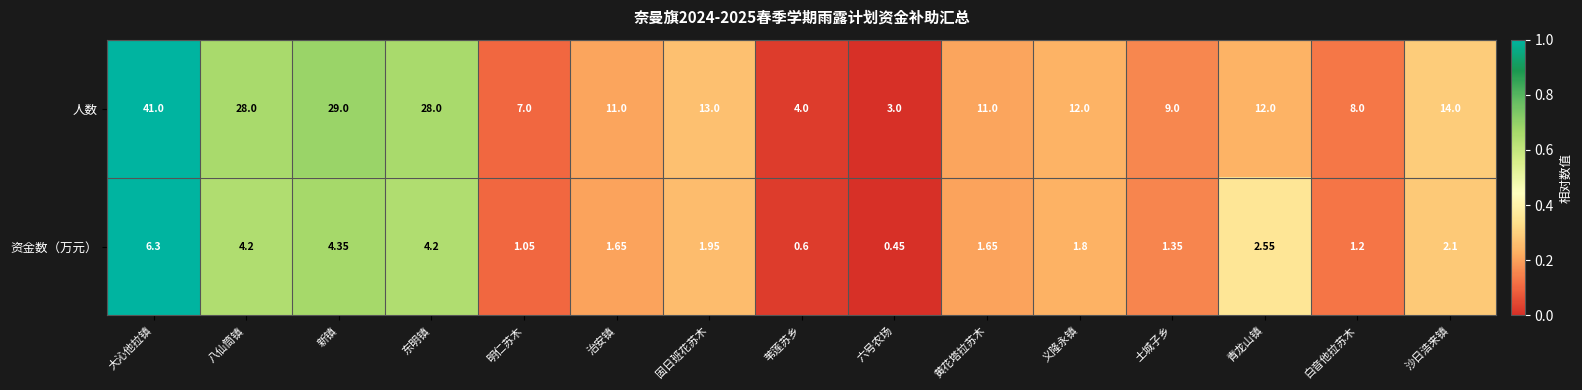

At which category is the sum across all series the highest?

大沁他拉镇